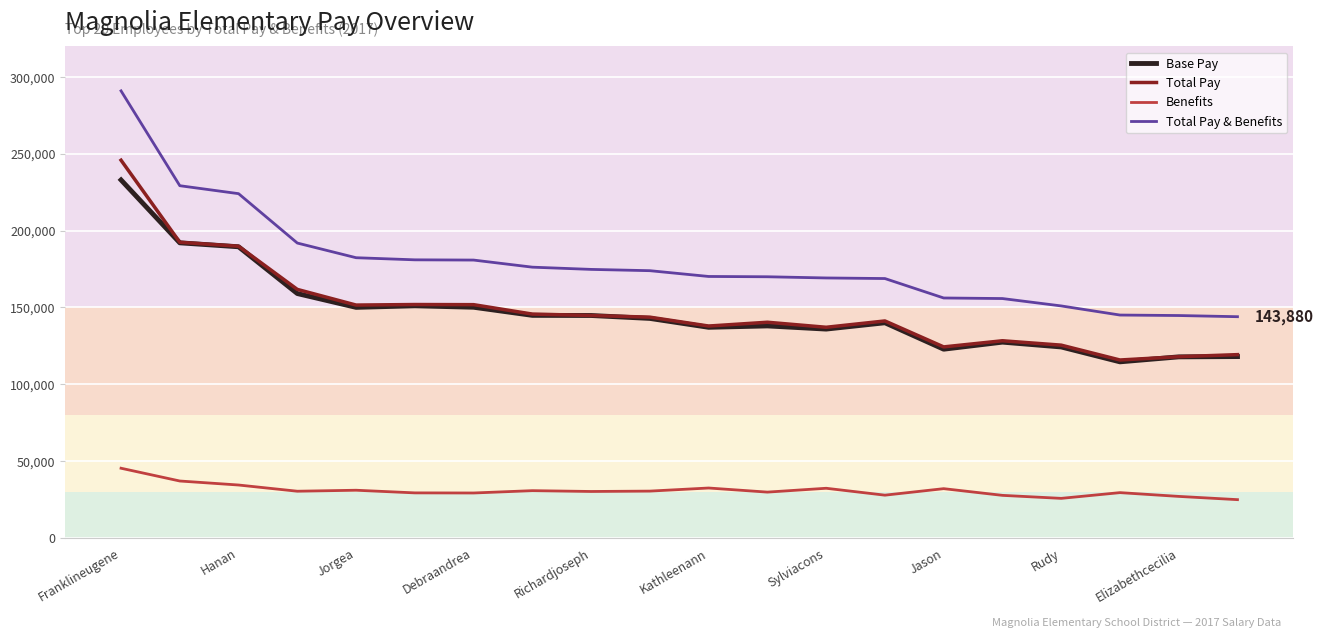

Which series has the widest spread of values?

Total Pay & Benefits